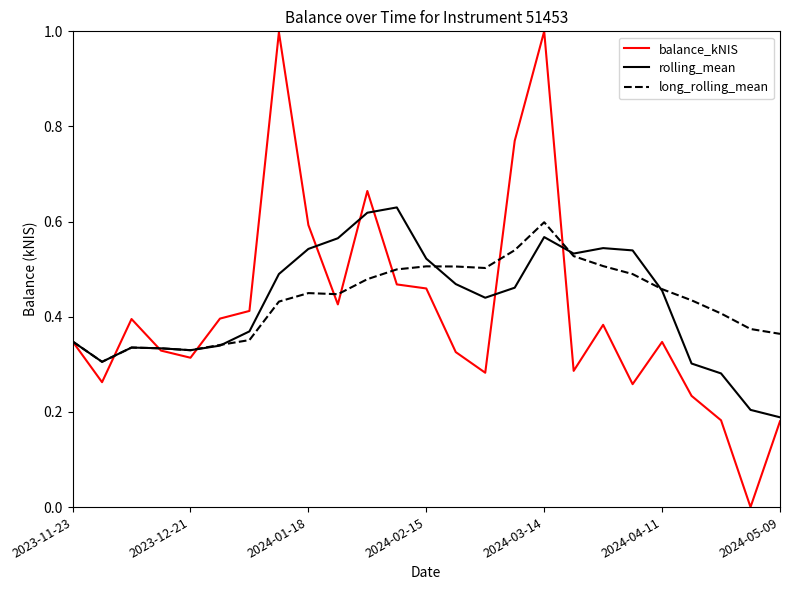

How many lines are shown in the chart?

3